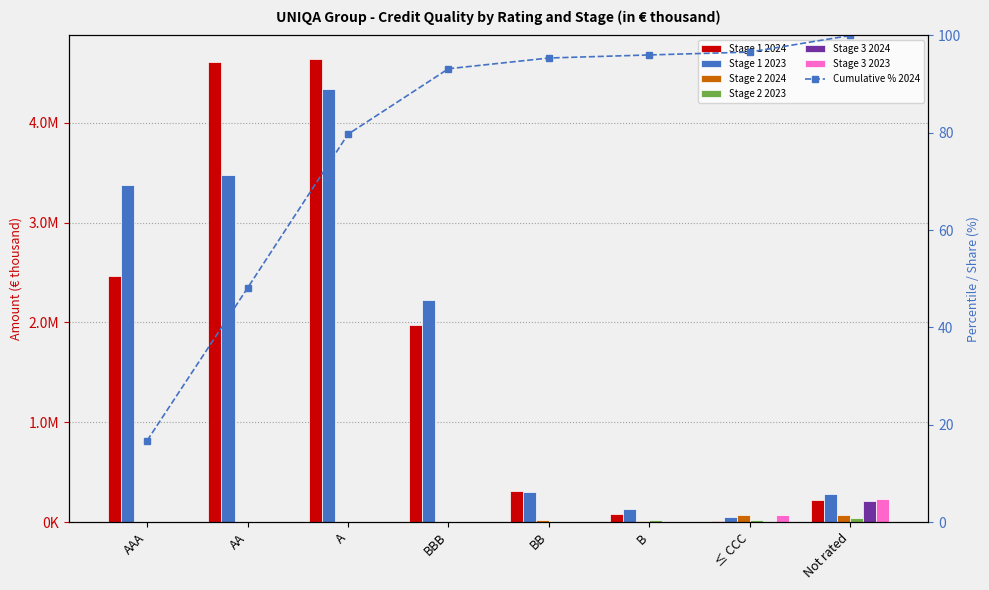

Reading left to right, what are all the values shown in this chart?

Stage 1 2024: AAA=2460782	AA=4608084	A=4642226	BBB=1977603	BB=306076	B=81300	≤ CCC=12626	Not rated=219624
Stage 1 2023: AAA=3373108	AA=3480002	A=4337210	BBB=2222397	BB=300283	B=132038	≤ CCC=50779	Not rated=281980
Stage 2 2024: AAA=0	AA=0	A=0	BBB=0	BB=17650	B=11031	≤ CCC=71031	Not rated=69287
Stage 2 2023: AAA=0	AA=0	A=0	BBB=0	BB=6209	B=16447	≤ CCC=18148	Not rated=38610
Stage 3 2024: AAA=0	AA=0	A=0	BBB=0	BB=0	B=0	≤ CCC=2777	Not rated=211874
Stage 3 2023: AAA=0	AA=0	A=0	BBB=0	BB=0	B=0	≤ CCC=72955	Not rated=229839